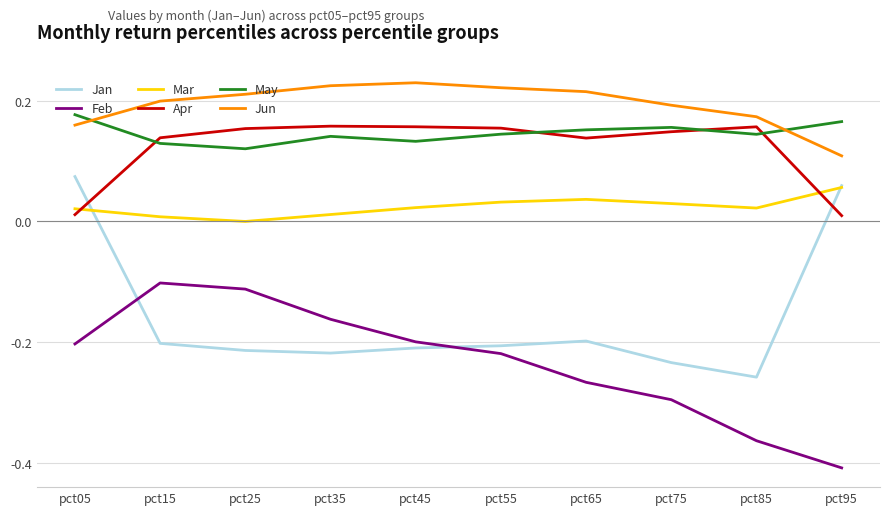

Count the number of categories in the chart.

10